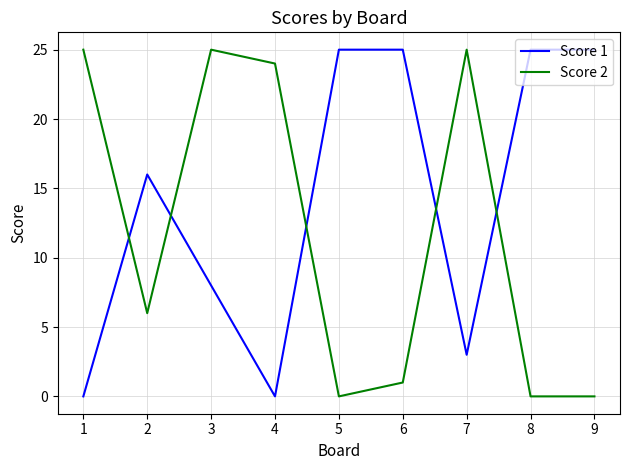

Which series has the largest total across all categories?

Score 1